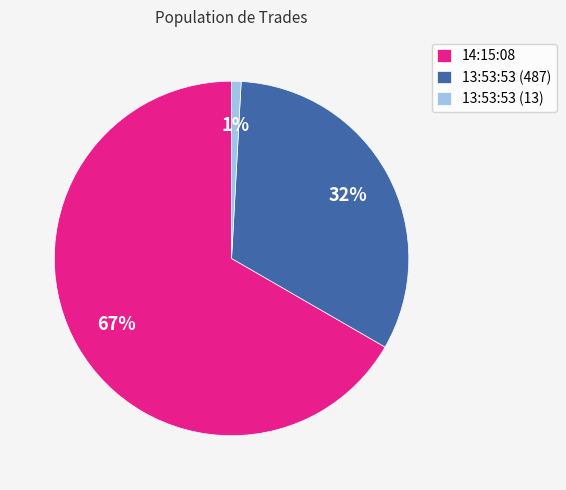

How many segments does this pie chart have?

3